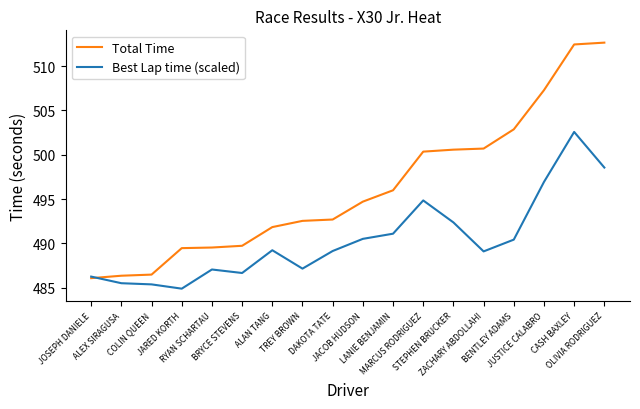

The Best Lap time (scaled) series shows 258.4 at ZACHARY ABDOLLAHI. True or false?

False